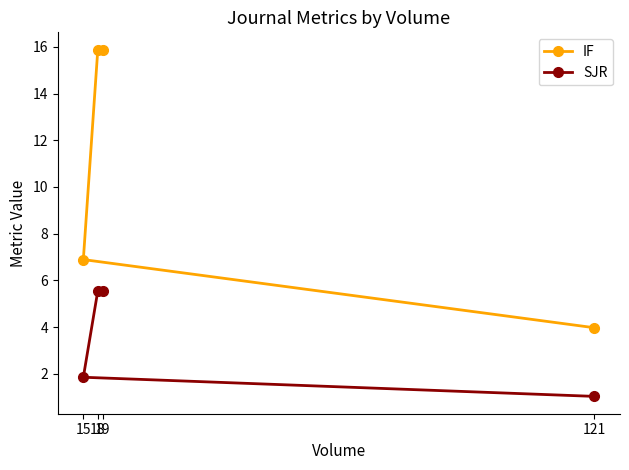

Which series has the largest range (max minus min)?

IF